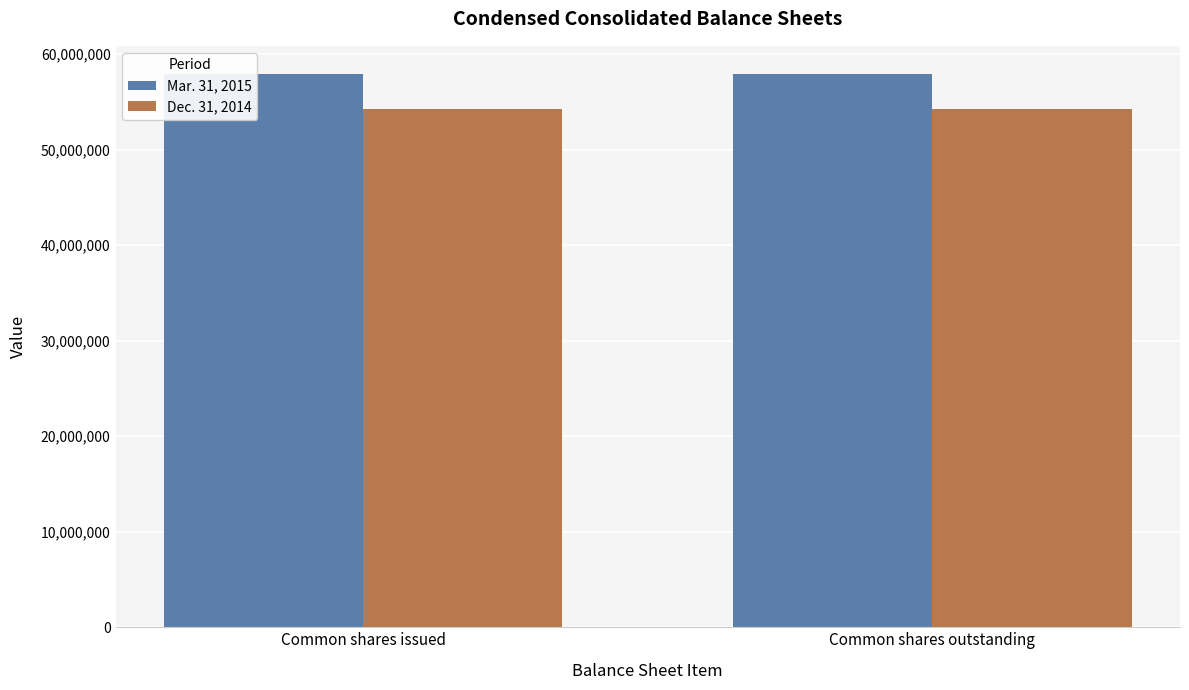

What is the value of the Dec. 31, 2014 bar at the 2nd from the left?

54239500